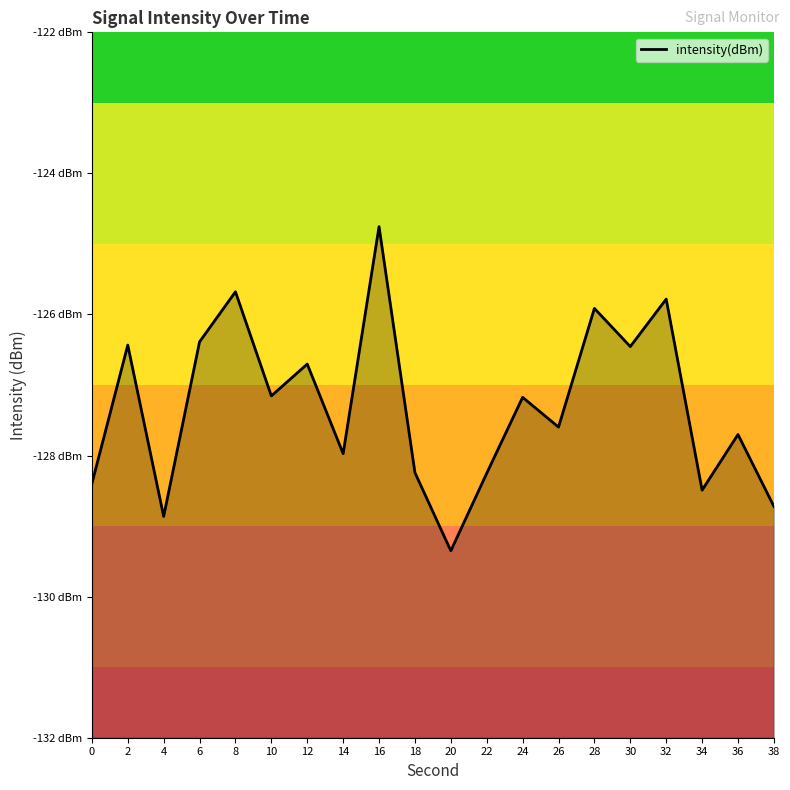

Is it true that the value at 24 is -127.2?

True